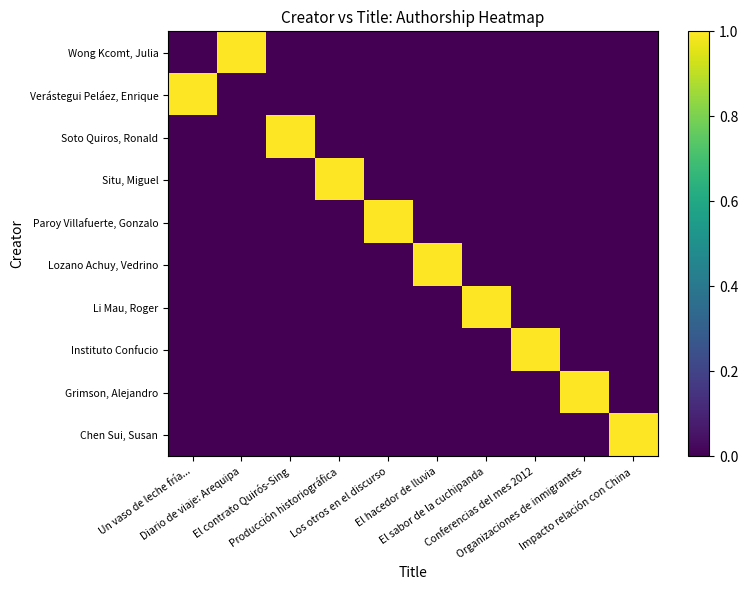

What is the spread (max minus min) of values at El hacedor de lluvia?

1